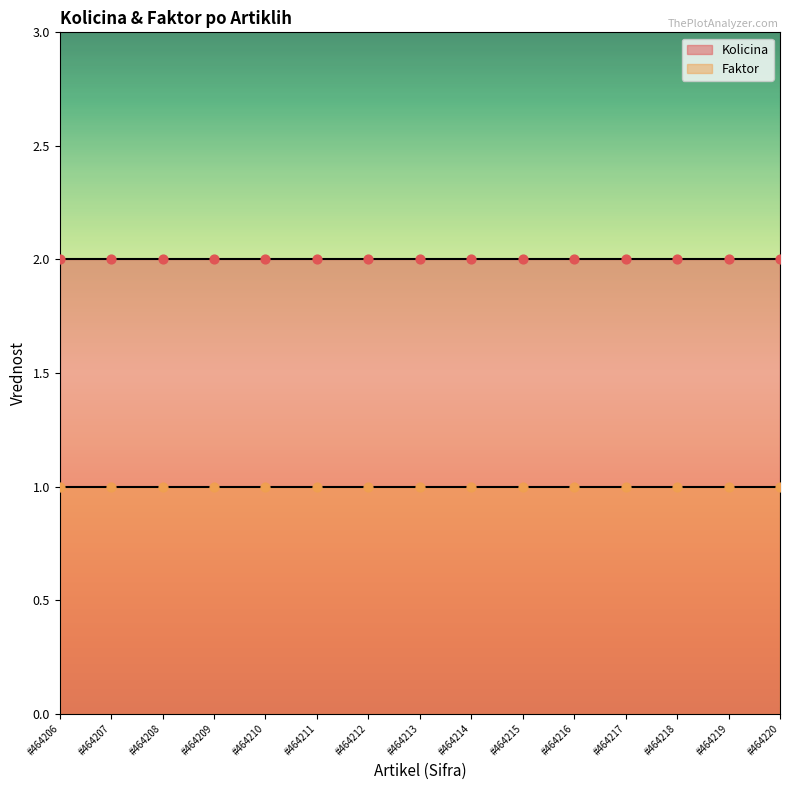

At how many categories does at least one series exceed 1?

15